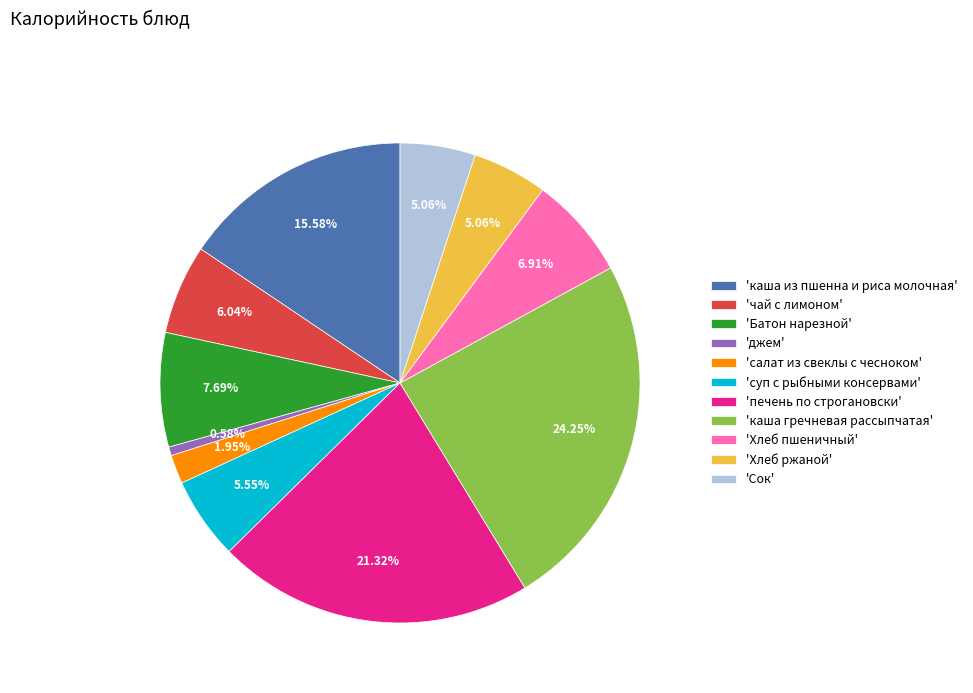

Which slice is the smallest?

'джем'